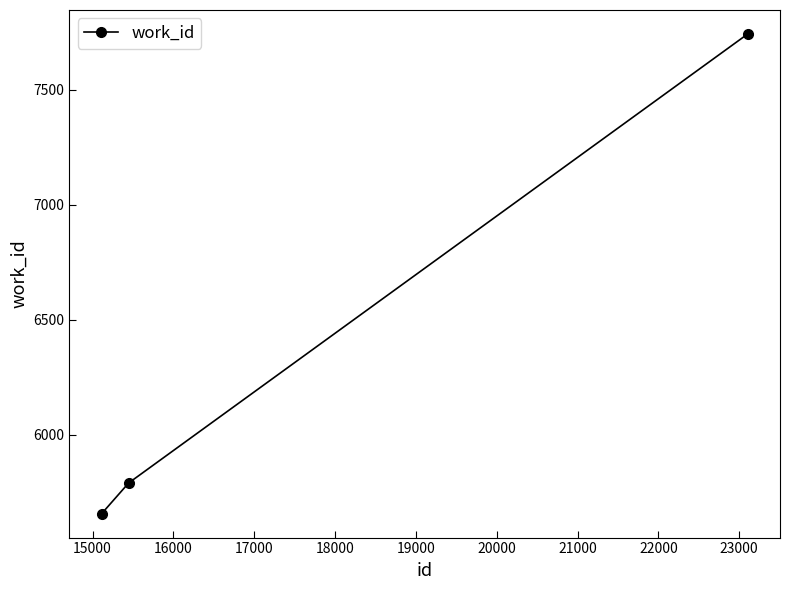

What is the difference between the maximum and second lowest values?

1952